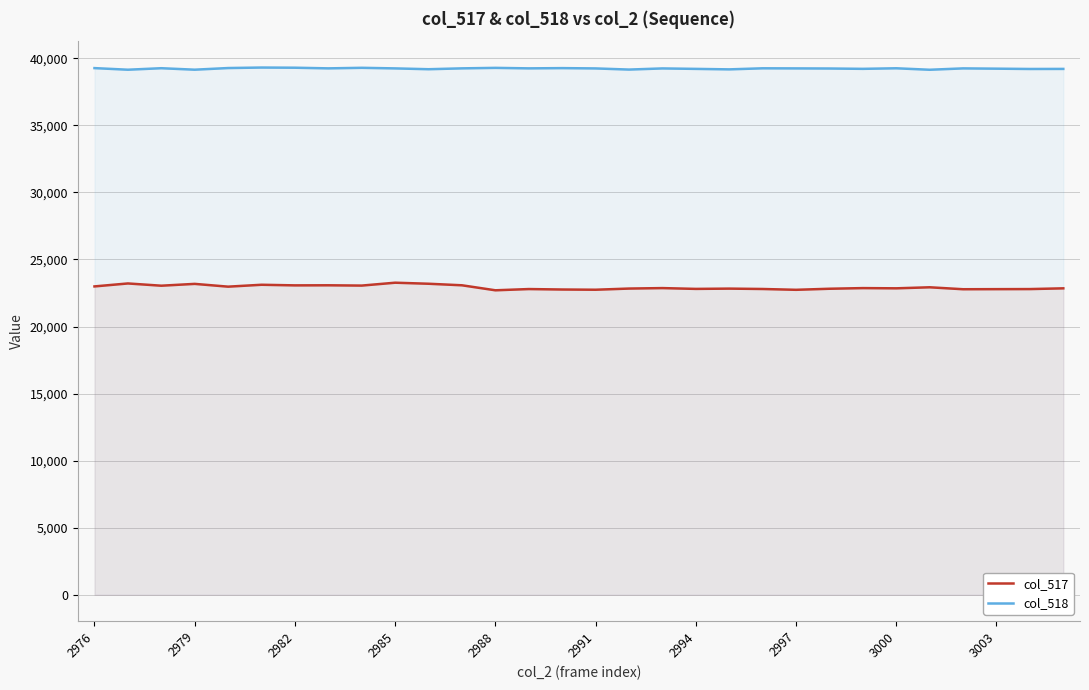

Rank the series at 17 from lowest to highest value.

col_517, col_518